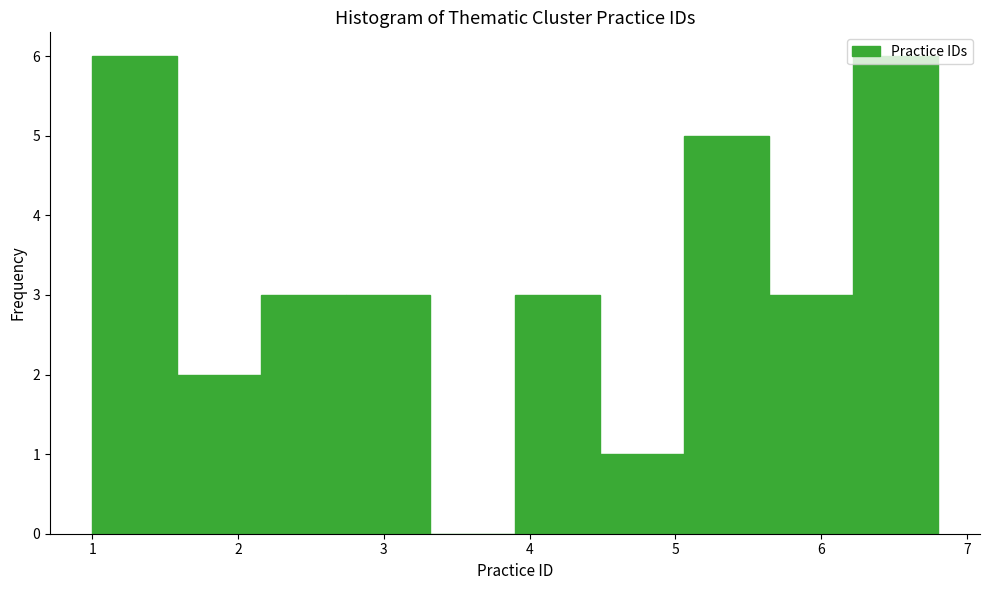

Reading left to right, list every bar in this chart as the range it spans on the x-axis followed by its height. Neither the bar edges nor the heights are printed on the chart, so give them approximately, as read against the axes.

1.00 to 1.58: 6
1.58 to 2.16: 2
2.16 to 2.74: 3
2.74 to 3.32: 3
3.32 to 3.90: 0
3.90 to 4.48: 3
4.48 to 5.06: 1
5.06 to 5.64: 5
5.64 to 6.22: 3
6.22 to 6.80: 6